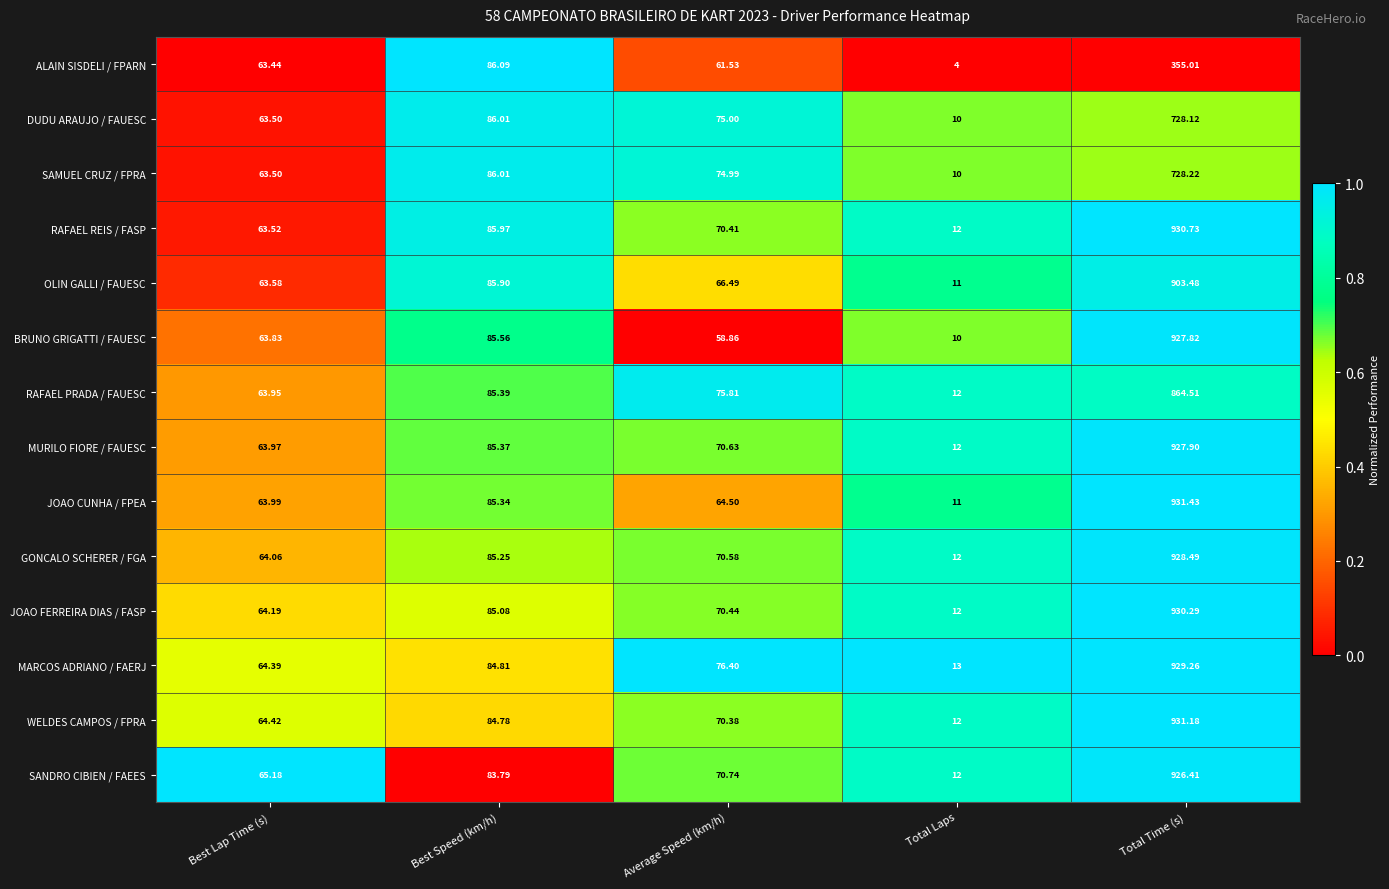

At Total Time (s), list the series in order from smallest to largest.

ALAIN SISDELI / FPARN, DUDU ARAUJO / FAUESC, SAMUEL CRUZ / FPRA, RAFAEL PRADA / FAUESC, OLIN GALLI / FAUESC, SANDRO CIBIEN / FAEES, BRUNO GRIGATTI / FAUESC, MURILO FIORE / FAUESC, GONCALO SCHERER / FGA, MARCOS ADRIANO / FAERJ, JOAO FERREIRA DIAS / FASP, RAFAEL REIS / FASP, WELDES CAMPOS / FPRA, JOAO CUNHA / FPEA